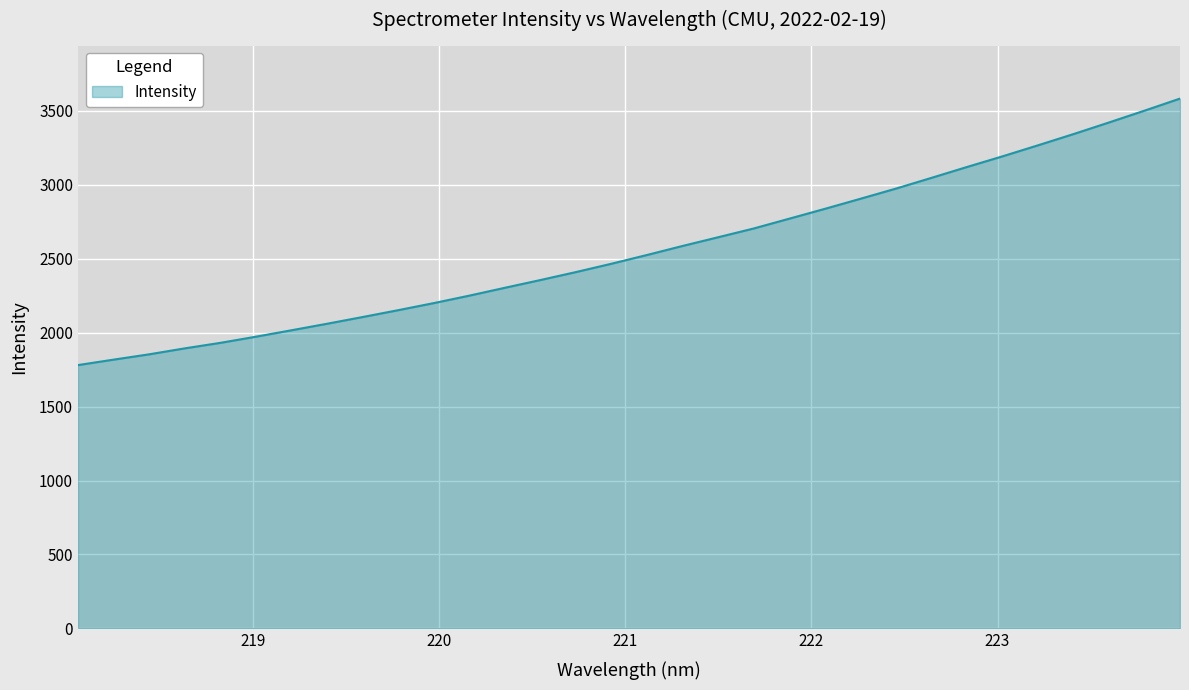

What is the smallest value displayed?

1780.7